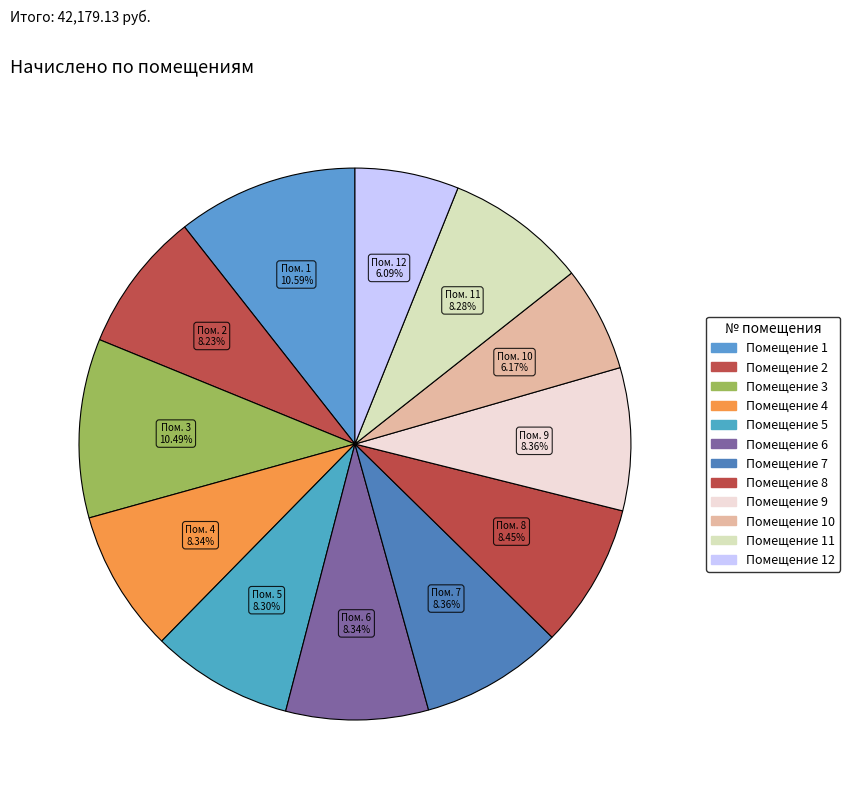

To the nearest percent, what is the difference between the largest and smallest slice percentages?

5%